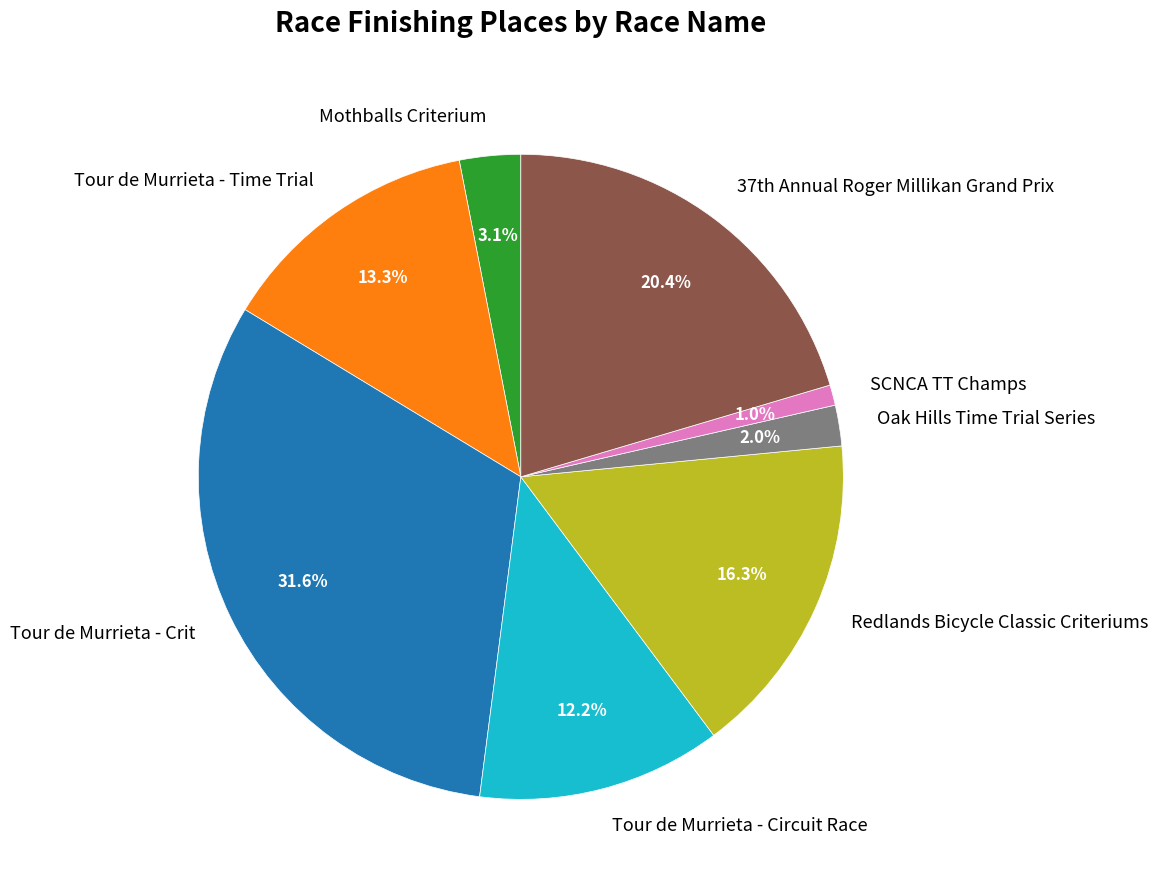

To the nearest percent, what is the difference between the largest and smallest slice percentages?

31%